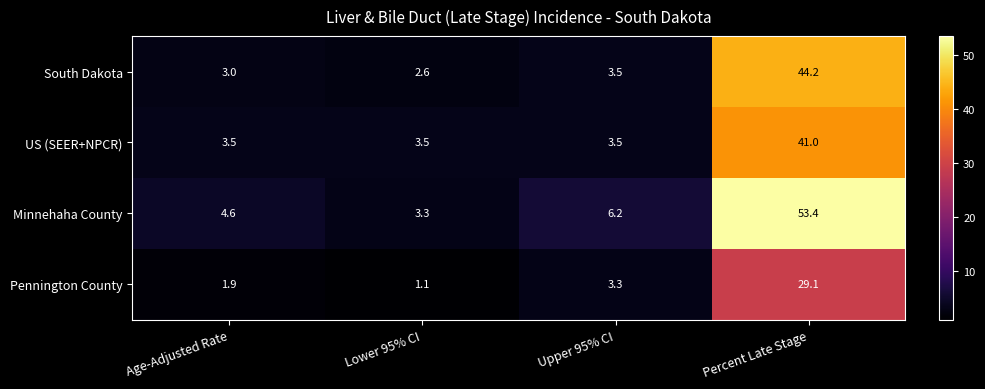

What is the total value across all series at Percent Late Stage?

167.7